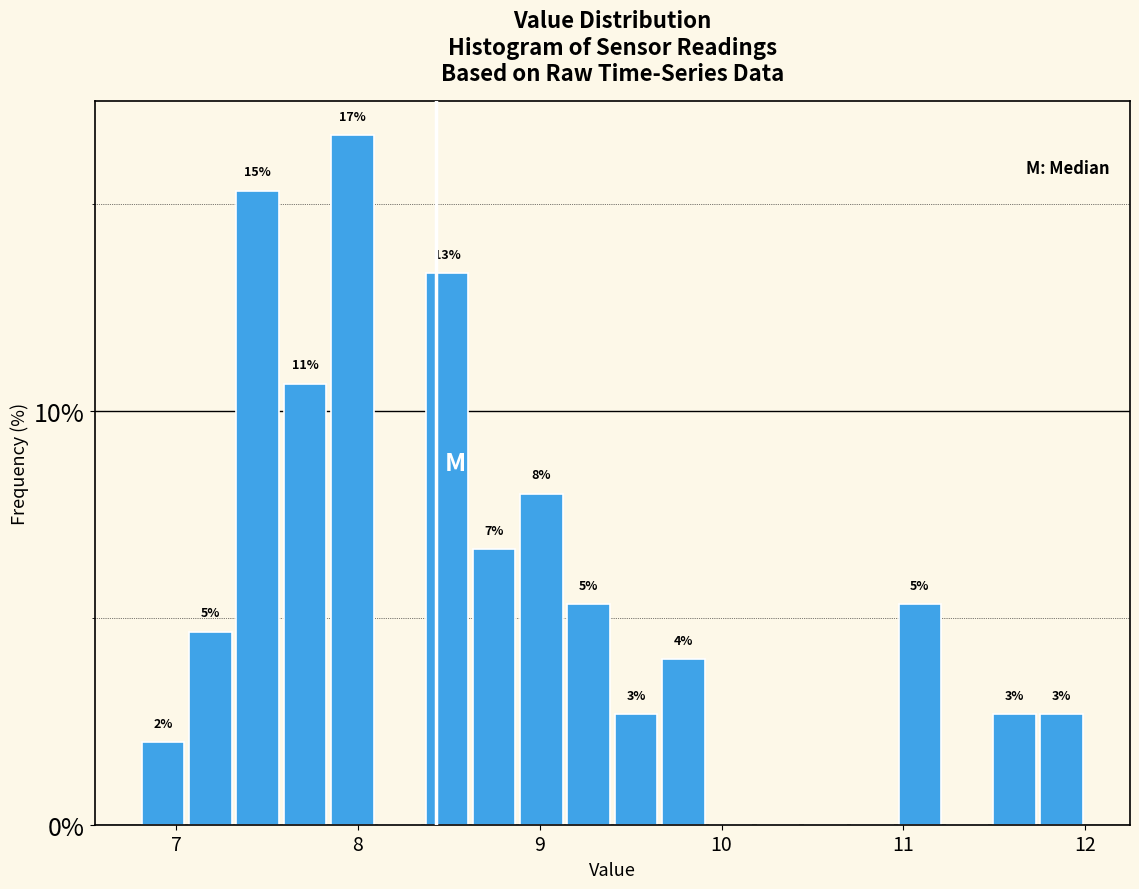

Around what value on the x-axis is the tallest bar? Give the approximate position of its centre, as read against the axis.

8.0